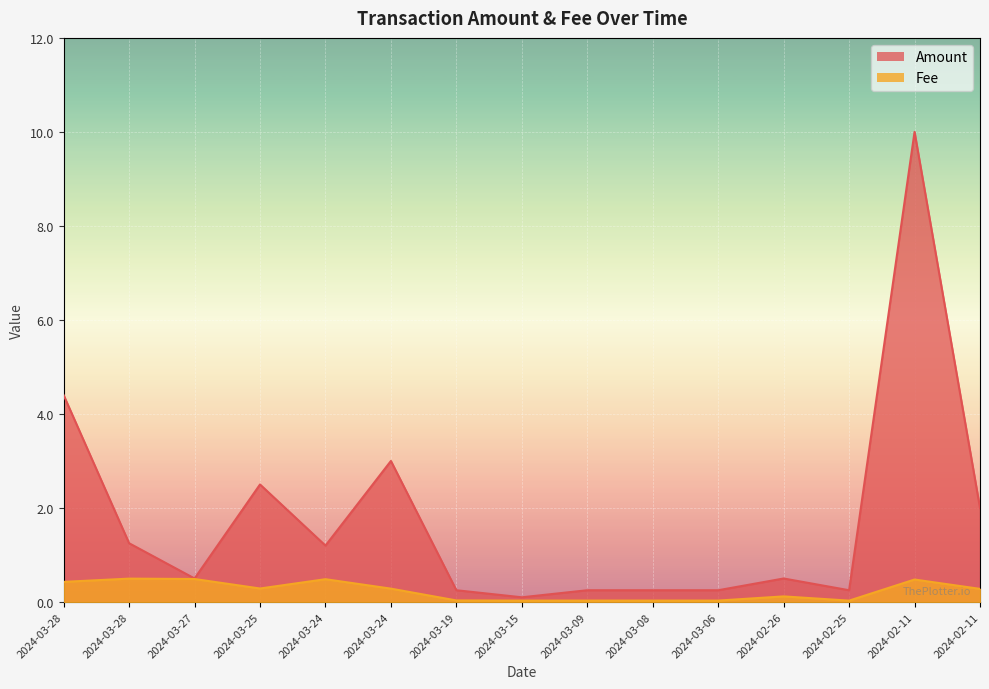

At which category is the sum across all series the highest?

2024-02-11